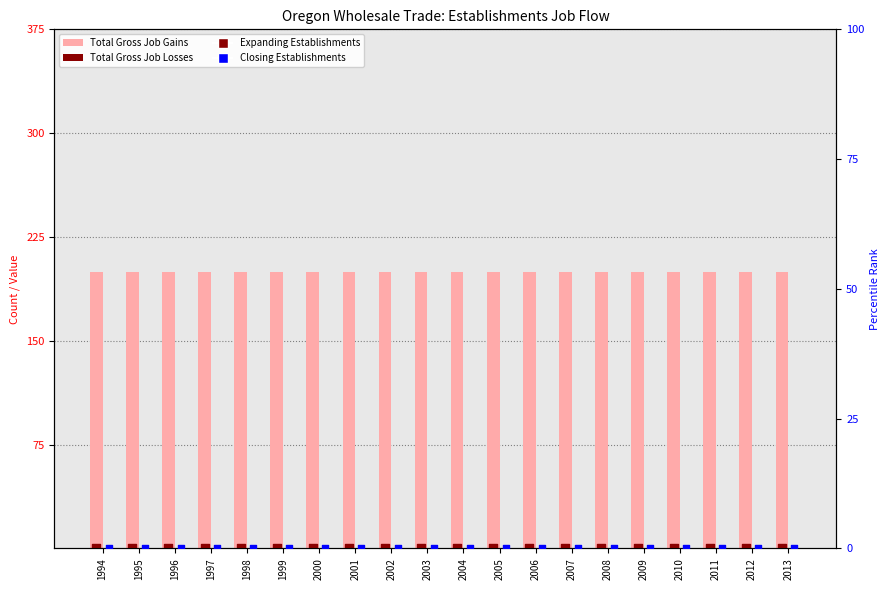

Which series reaches the minimum Y coordinate?

Total Gross Job Losses